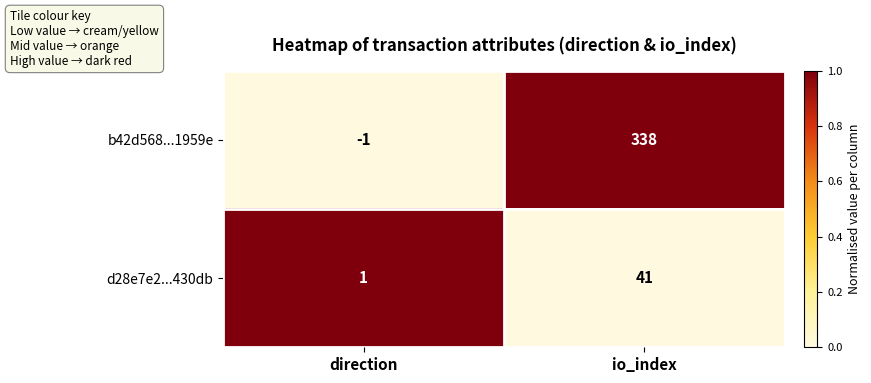

The value of d28e7e2...430db at direction is 0. True or false?

False